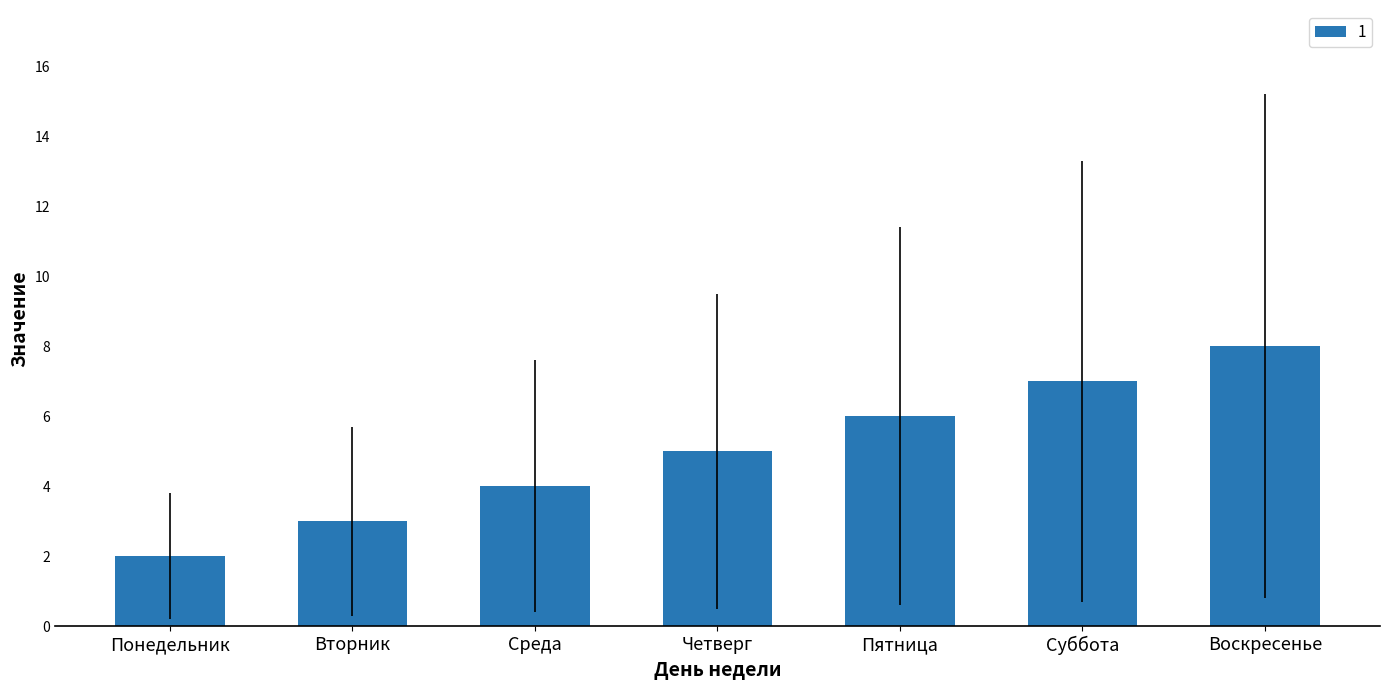

What is the average value?

5